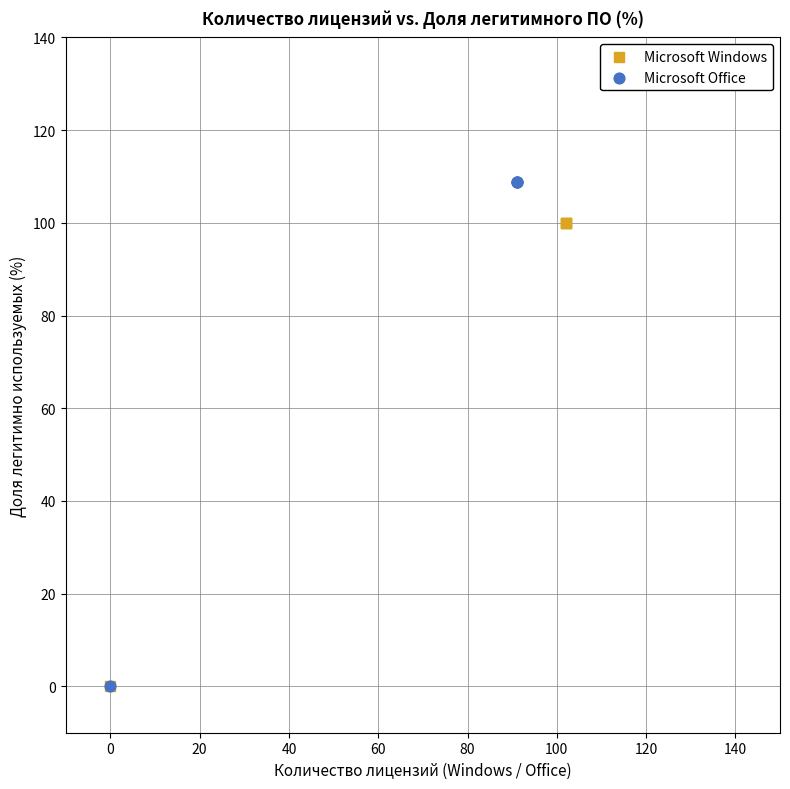

Which series has the widest spread of Y values?

Microsoft Office